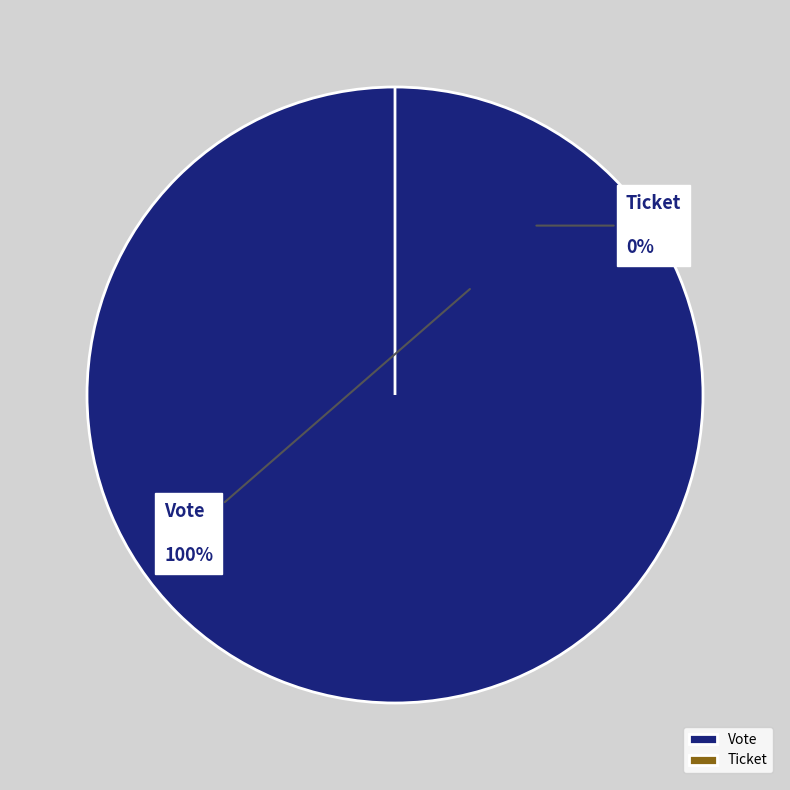

Count the number of slices in the pie.

2